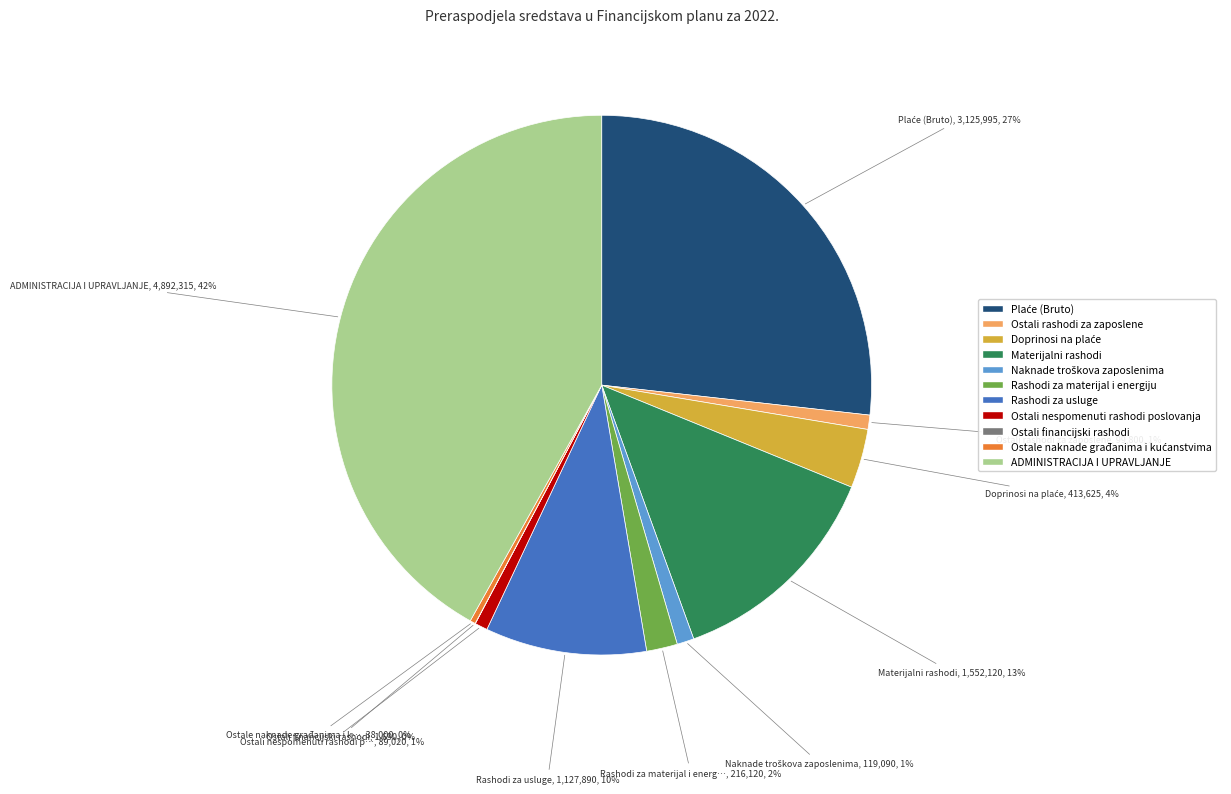

Does Materijalni rashodi represent more than half of the total?

No